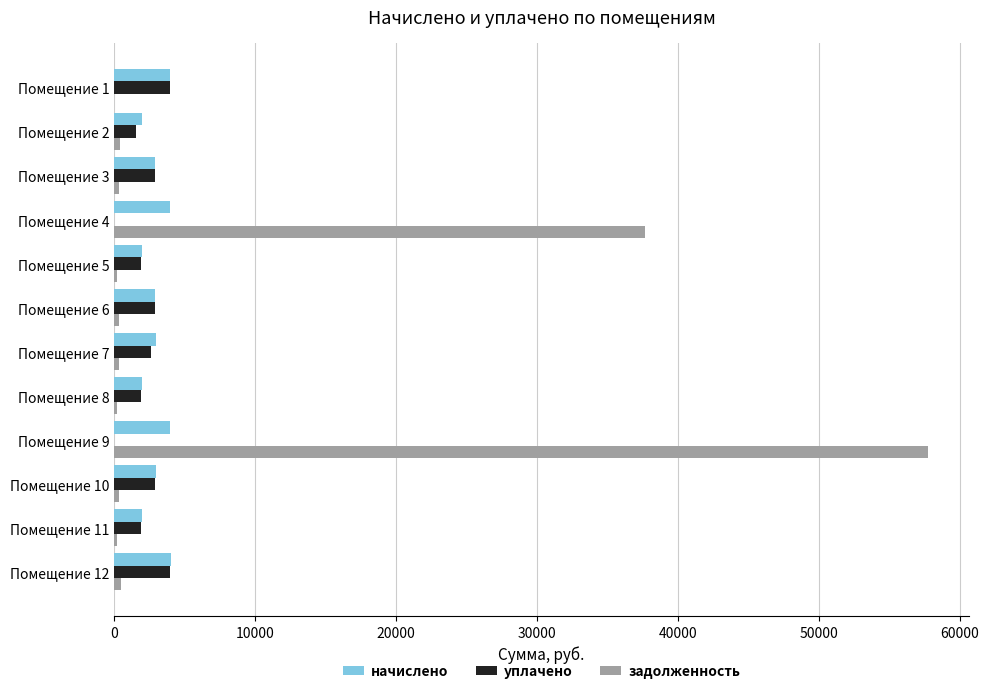

At which category does the chart reach its peak across all series?

Помещение 9